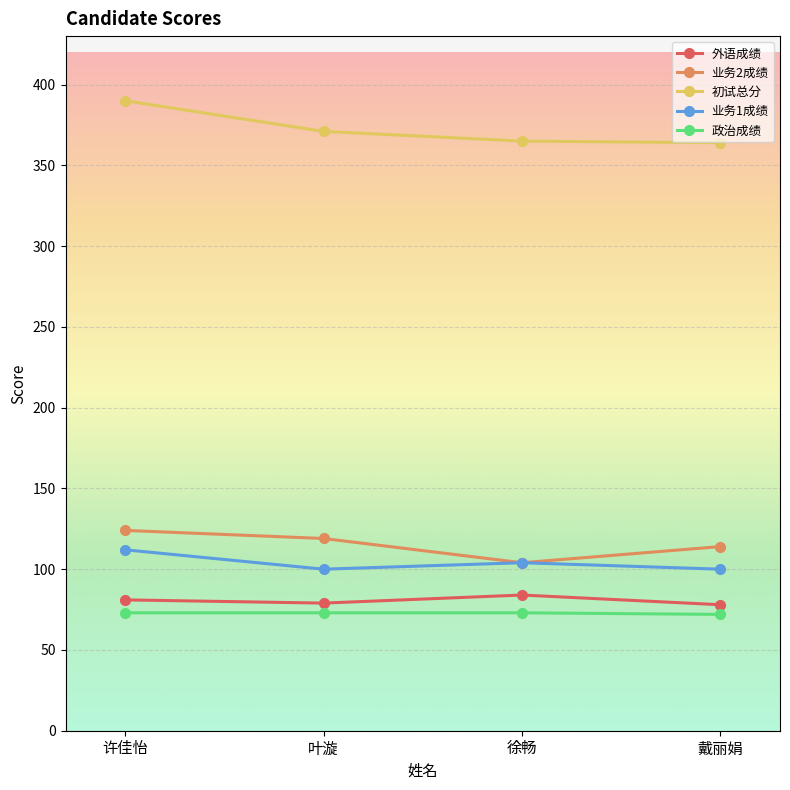

What is the highest value of the 业务2成绩 series?

124